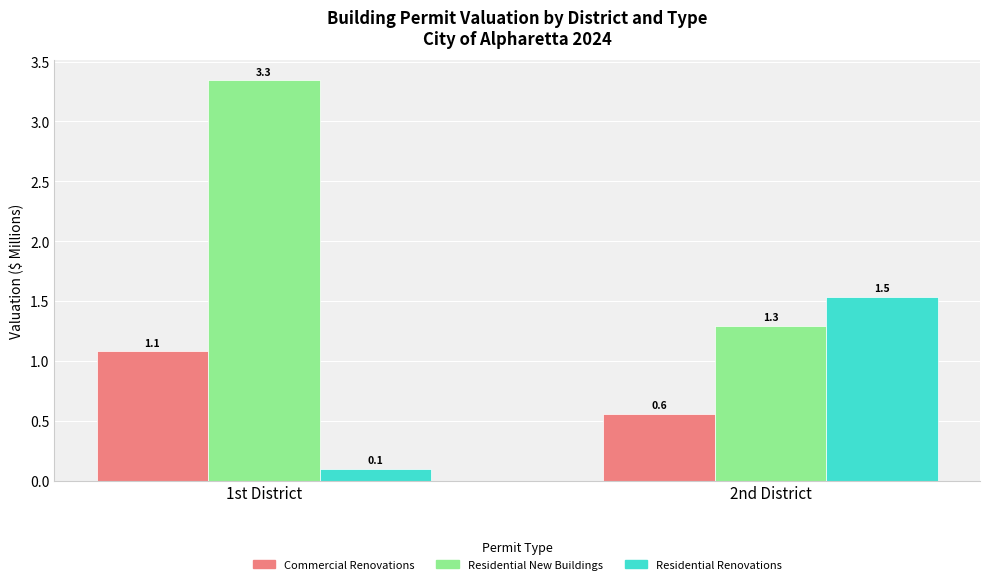

Is it true that Residential New Buildings equals 1.5 at 1st District?

False